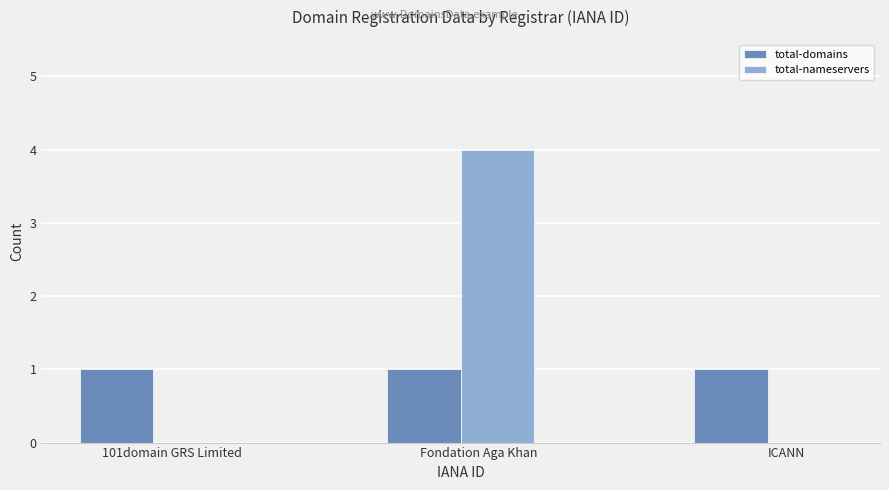

At which category does the chart reach its peak across all series?

Fondation Aga Khan